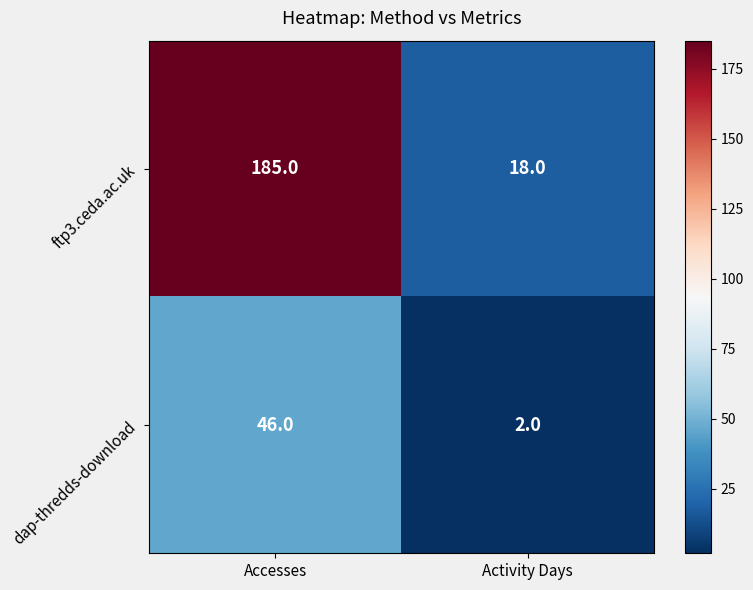

What is the total value across all series at Accesses?

231